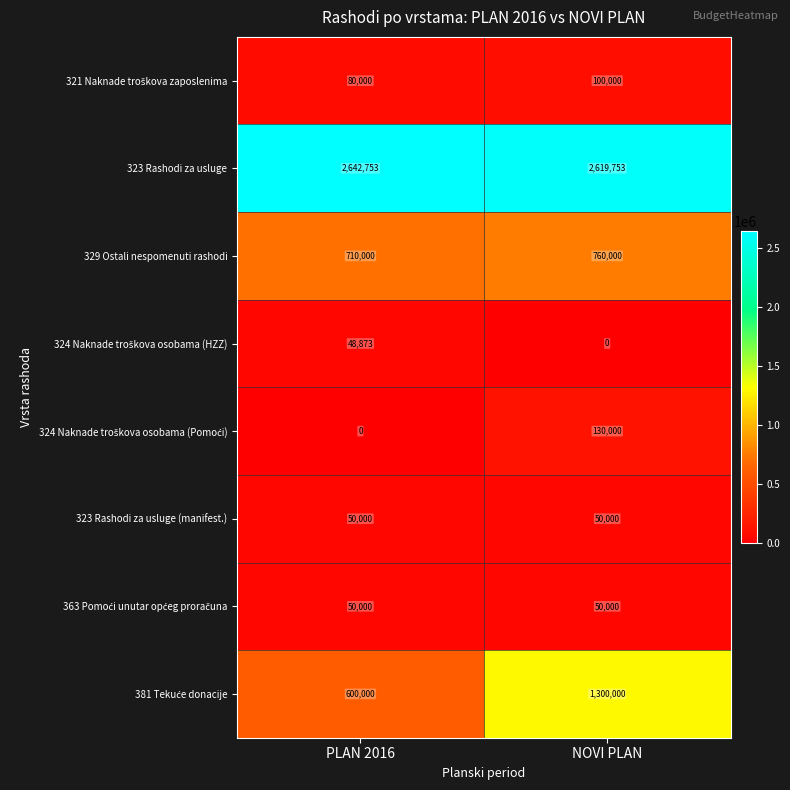

What is the difference between the 329 Ostali nespomenuti rashodi values at NOVI PLAN and PLAN 2016?

50000